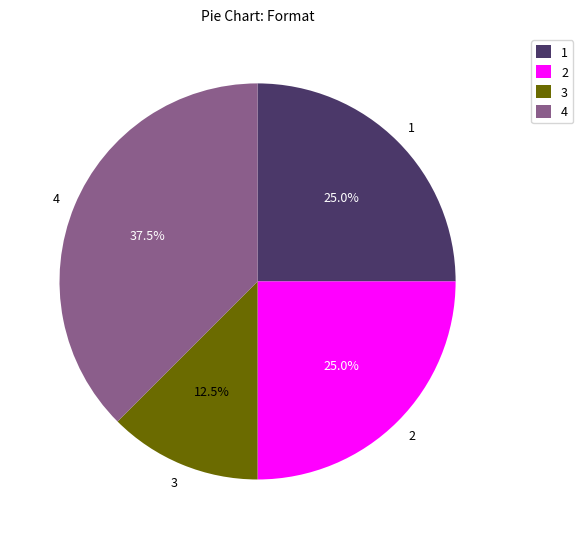

What is the ratio of the value at 2 to the value at 1?

1.0